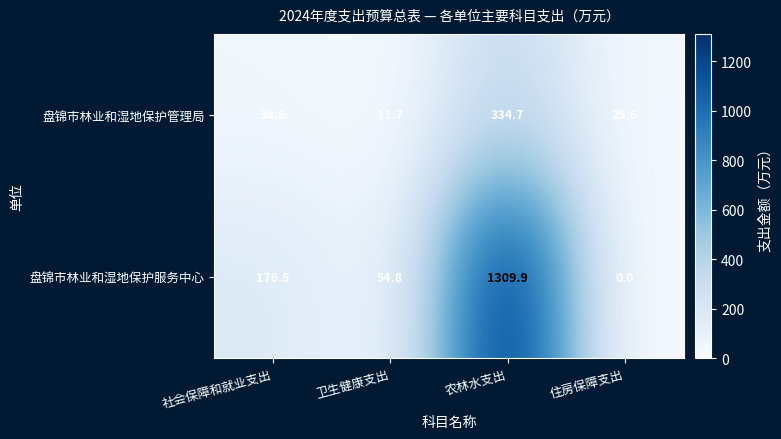

How many series are shown in this chart?

2